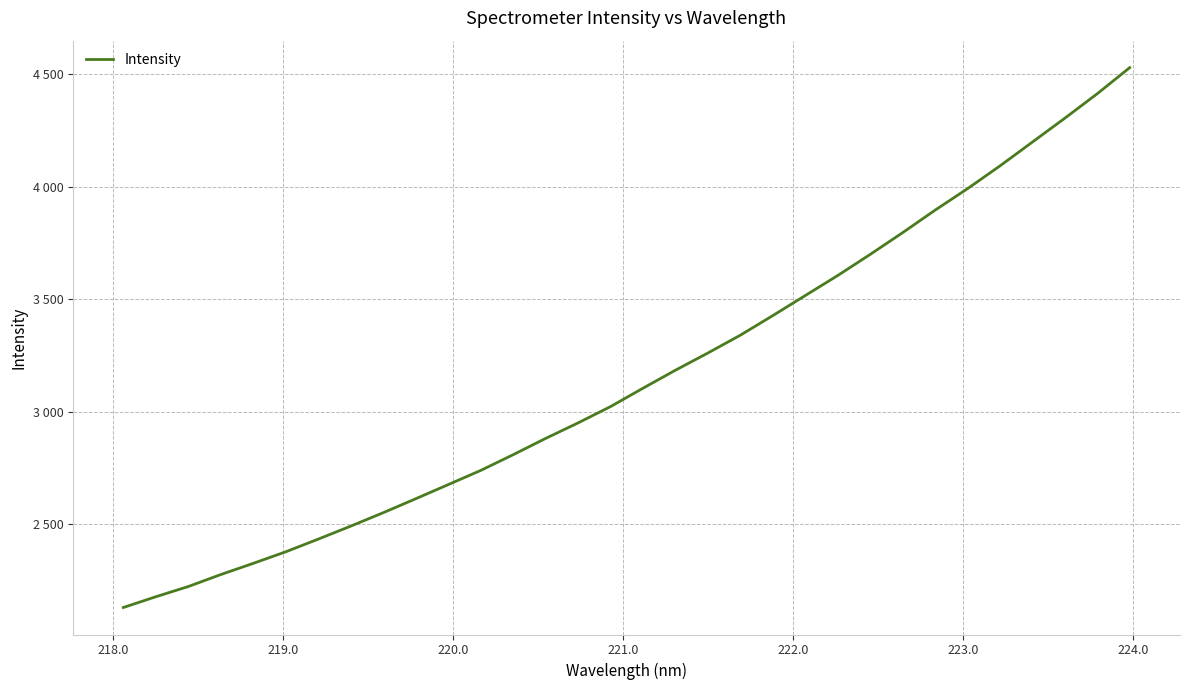

Is this an area chart (filled region under the line)?

No